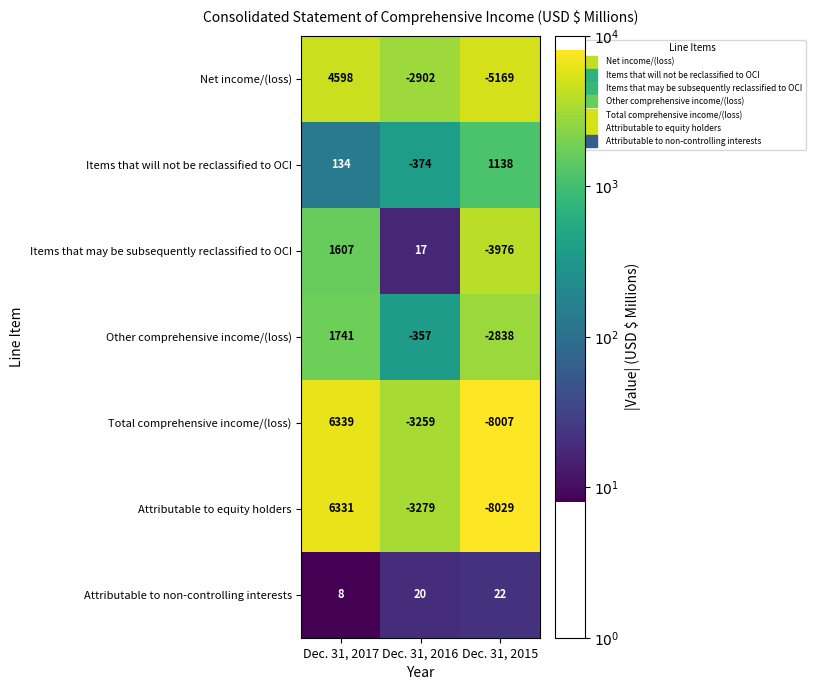

True or false: Items that will not be reclassified to OCI has a value of 134 at Dec. 31, 2017.

True